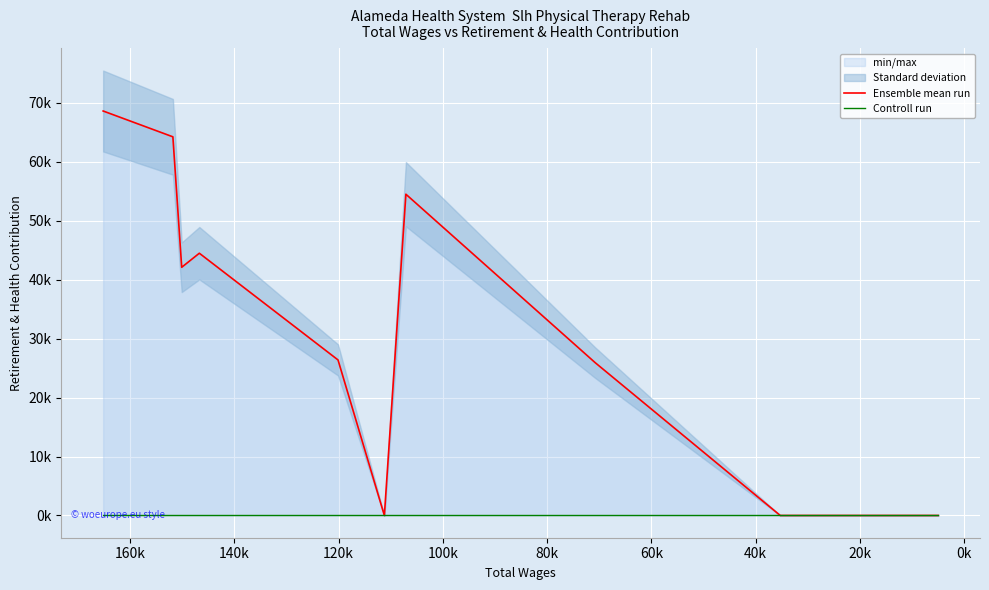

True or false: Controll run and Ensemble mean run cross at least once.

False